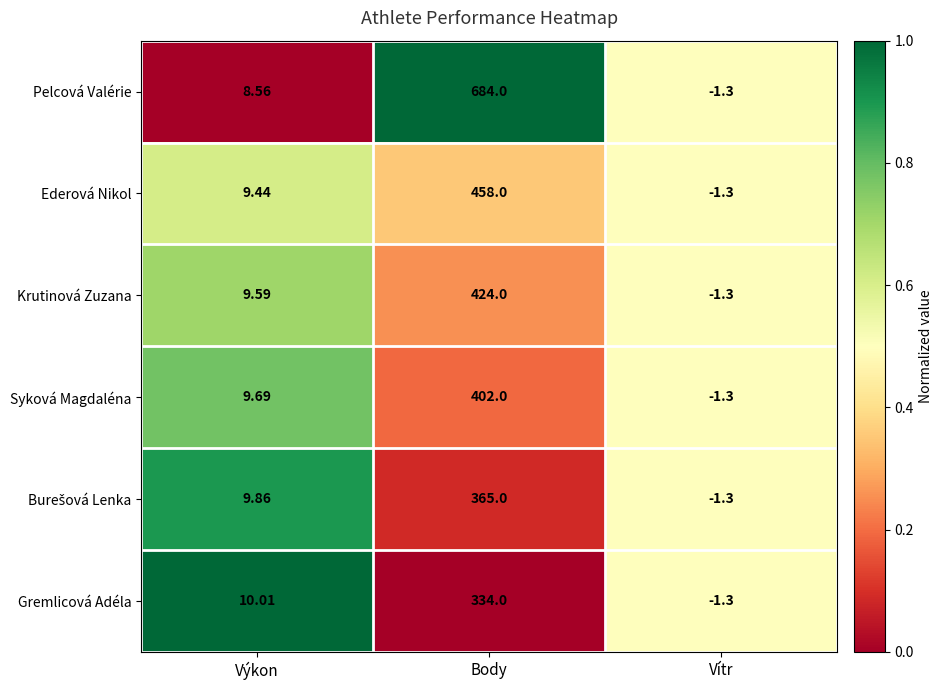

At which category is the sum across all series the highest?

Body